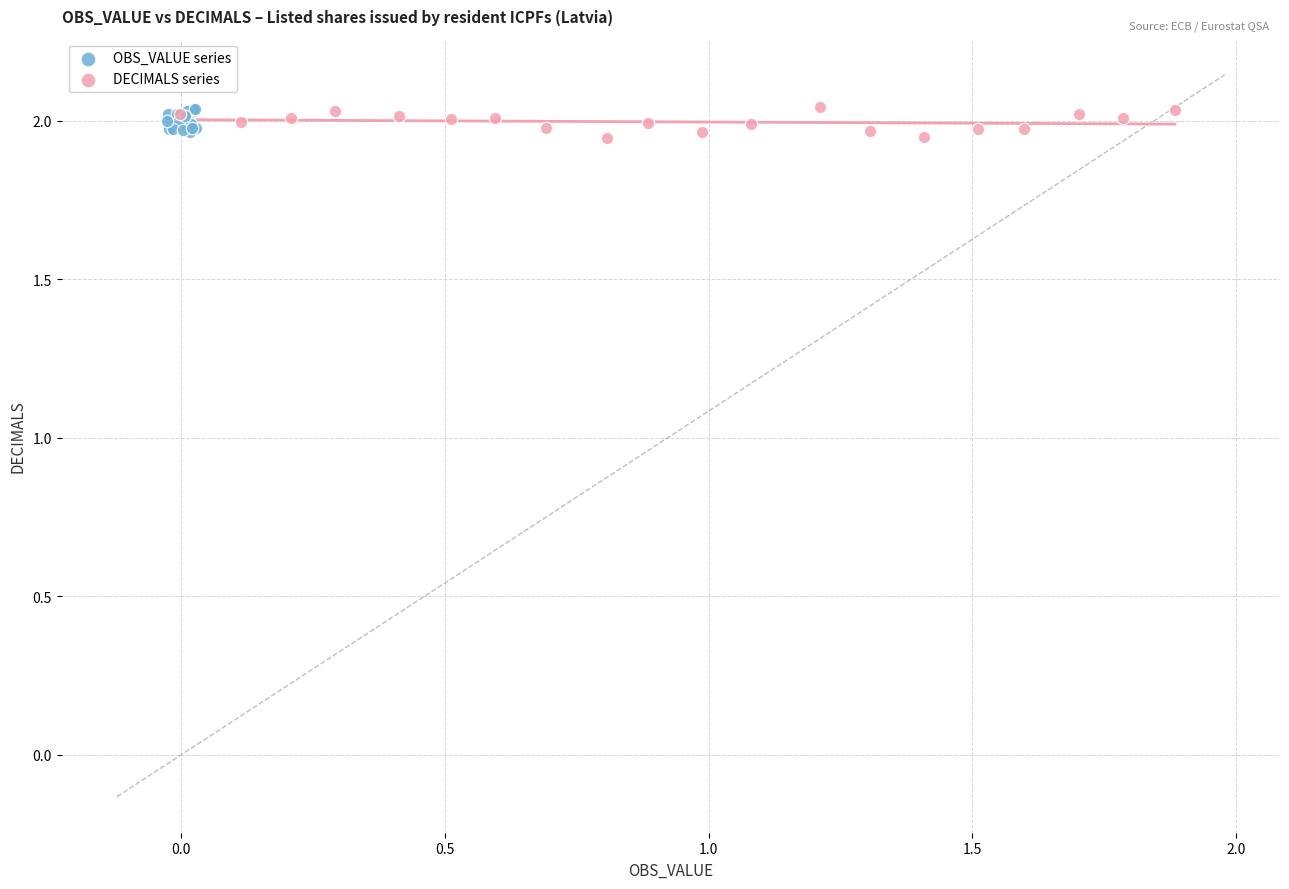

What are all the series names shown in the legend?

OBS_VALUE series, DECIMALS series